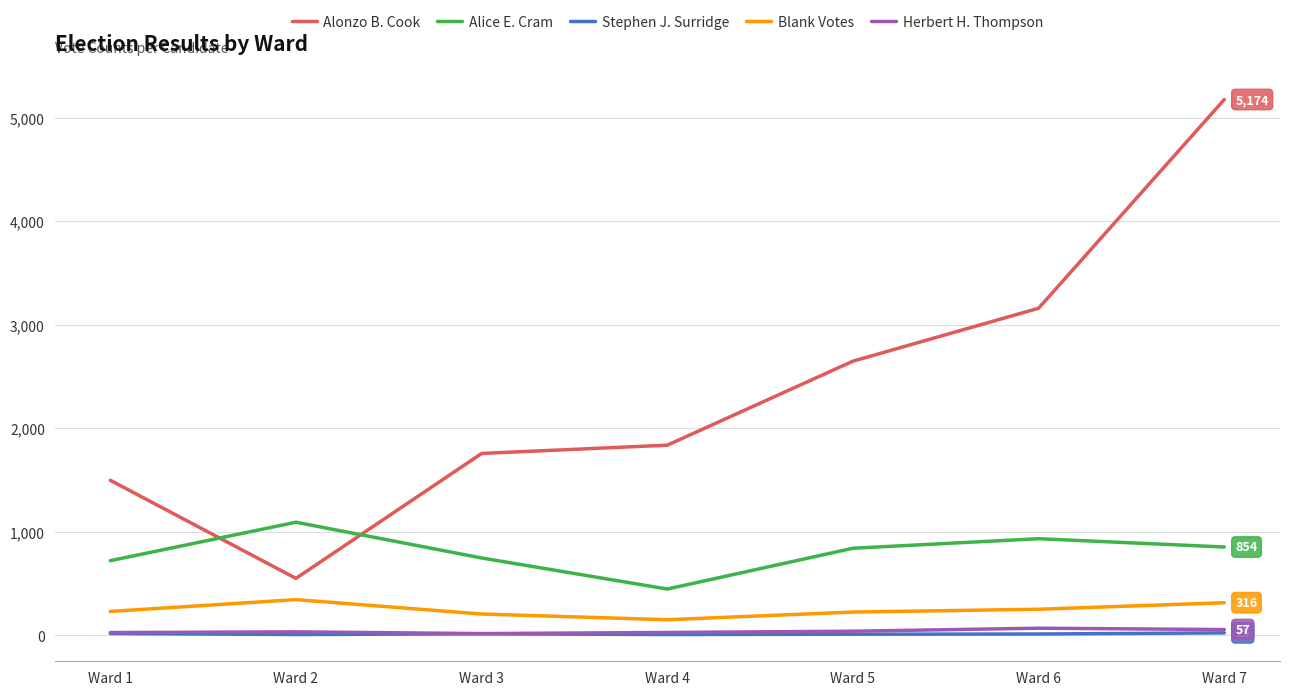

Rank the categories by Alonzo B. Cook value from lowest to highest.

Ward 2, Ward 1, Ward 3, Ward 4, Ward 5, Ward 6, Ward 7